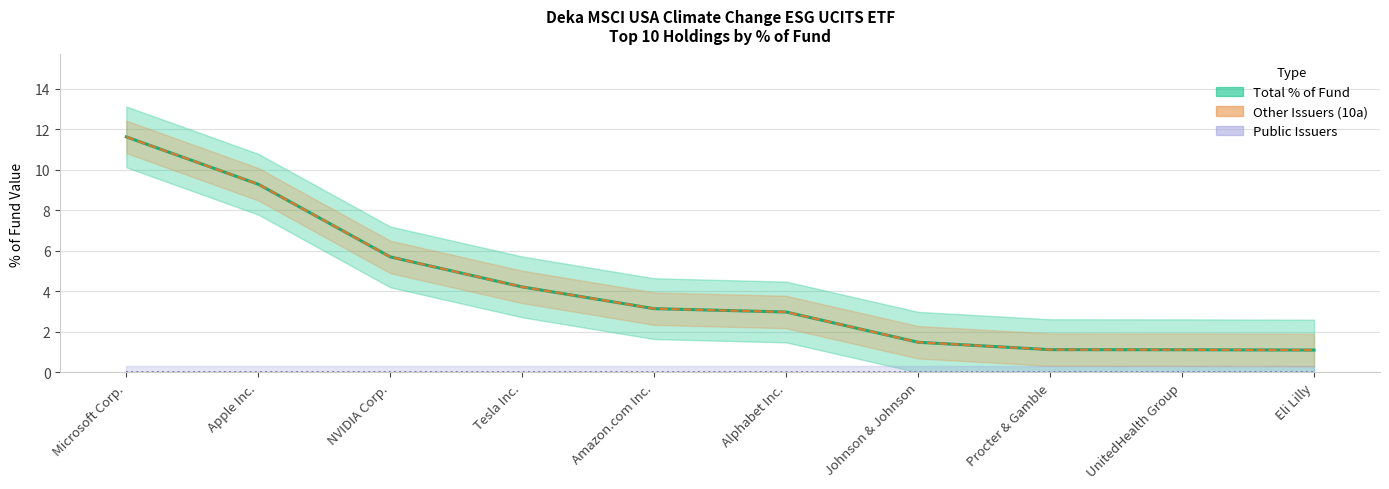

The value of Total % of Fund at Johnson & Johnson is 1.5. True or false?

True